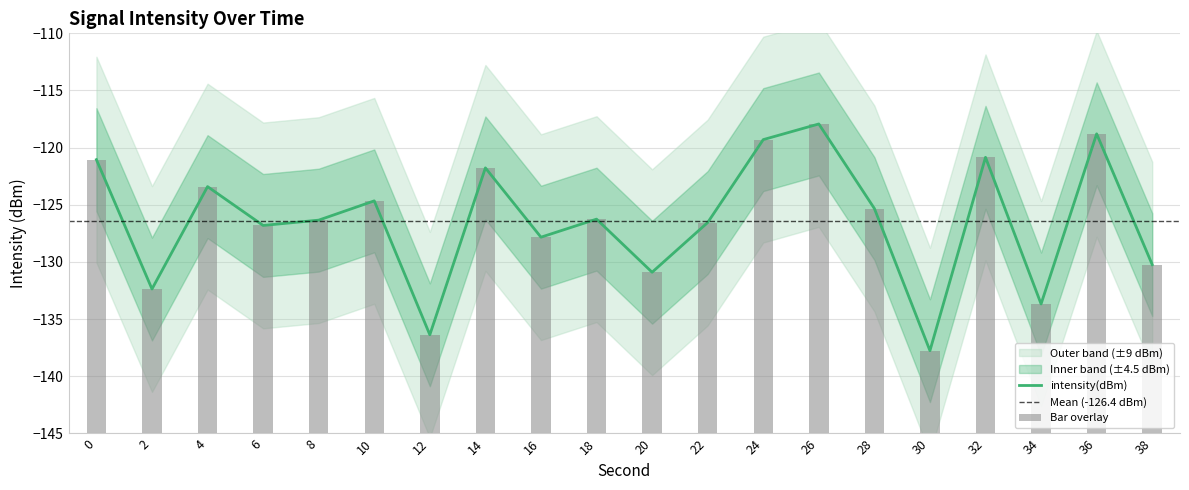

Reading right to left, extract all data points from this chart.

intensity(dBm): -130.2	-118.8	-133.7	-120.8	-137.8	-125.3	-117.9	-119.3	-126.5	-130.9	-126.3	-127.8	-121.8	-136.4	-124.7	-126.3	-126.8	-123.4	-132.4	-121.0
minute: 0.0	0.0	0.0	0.0	0.0	0.0	0.0	0.0	0.0	0.0	0.0	0.0	0.0	0.0	0.0	0.0	0.0	0.0	0.0	0.0
second: 38.0	36.0	34.0	32.0	30.0	28.0	26.0	24.0	22.0	20.0	18.0	16.0	14.0	12.0	10.0	8.0	6.0	4.0	2.0	0.0